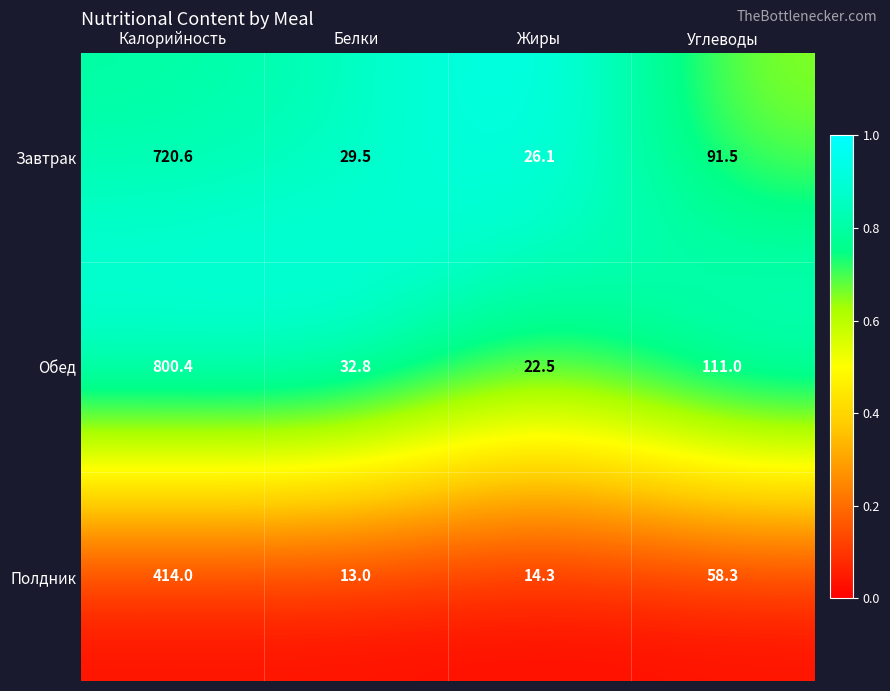

What is the total value across all series at Жиры?

62.9